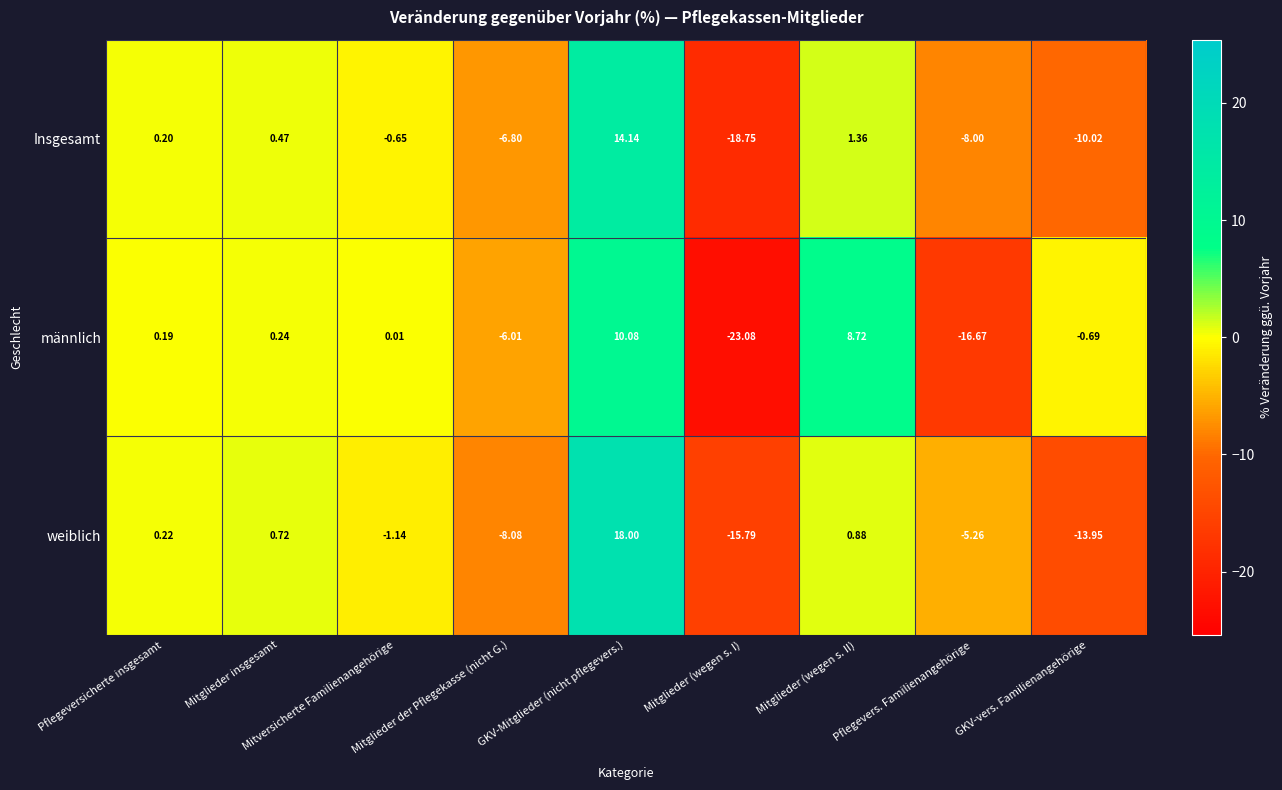

At how many categories does at least one series exceed 5?

2